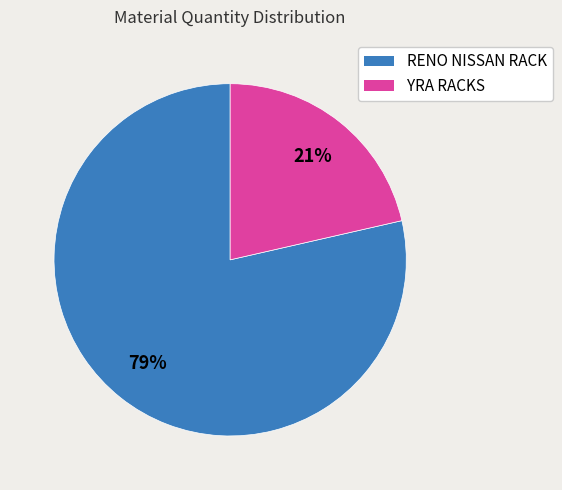

How many slices are in this pie chart?

2